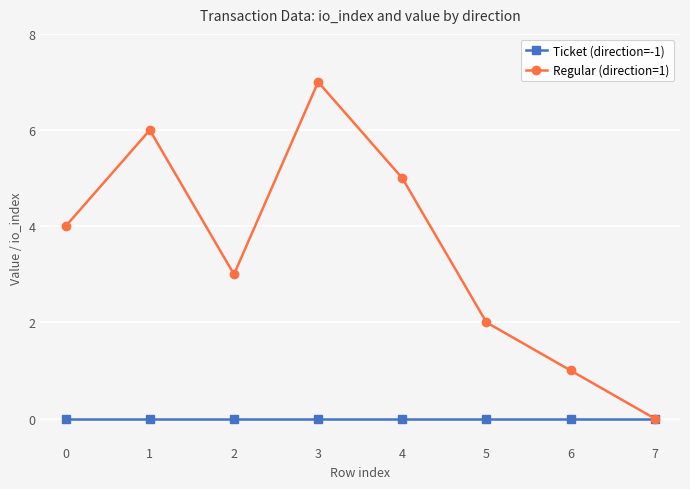

Reading left to right, list all the values displayed in this chart.

Ticket (direction=-1): 0=0	1=0	2=0	3=0	4=0	5=0	6=0	7=0
Regular (direction=1): 0=4	1=6	2=3	3=7	4=5	5=2	6=1	7=0